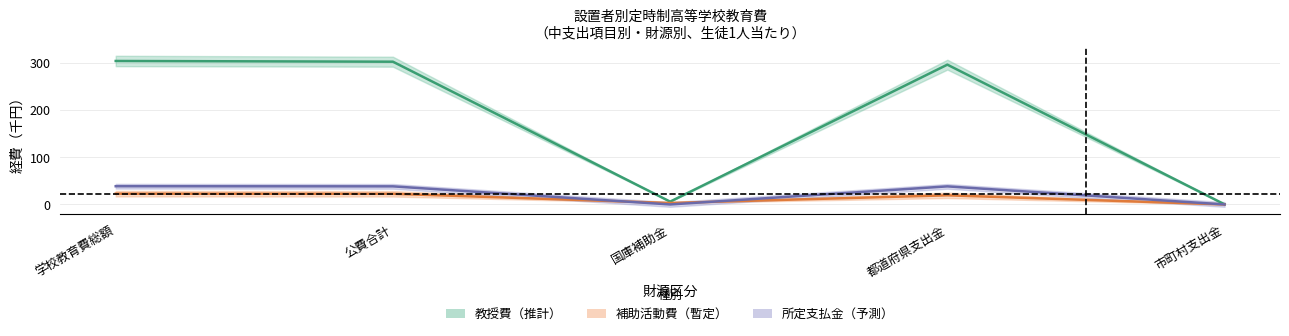

Where is 修繕費 nearest to the value 11?

国庫補助金